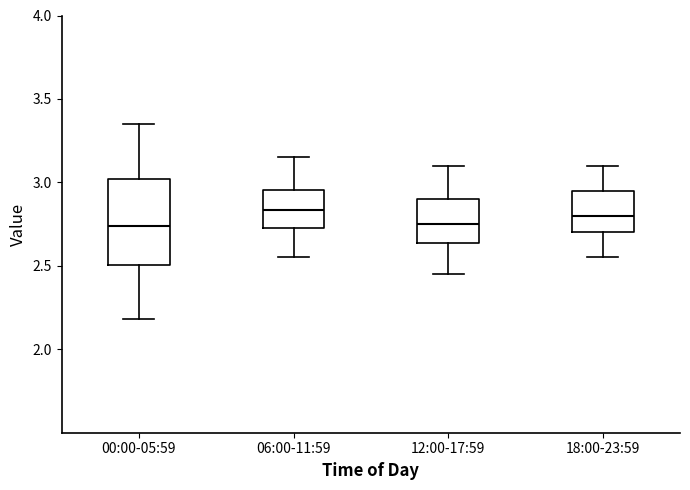

Reading left to right, read every box against the y-axis: the position of its median line, the range the box covers, and the ends of its whiskers. The values are not printed on the chart, so give them approximately, as read against the axis.

00:00-05:59: median 2.75, box 2.50 to 3.00, whiskers 2.20 to 3.35
06:00-11:59: median 2.85, box 2.75 to 2.95, whiskers 2.55 to 3.15
12:00-17:59: median 2.75, box 2.65 to 2.90, whiskers 2.45 to 3.10
18:00-23:59: median 2.80, box 2.70 to 2.95, whiskers 2.55 to 3.10